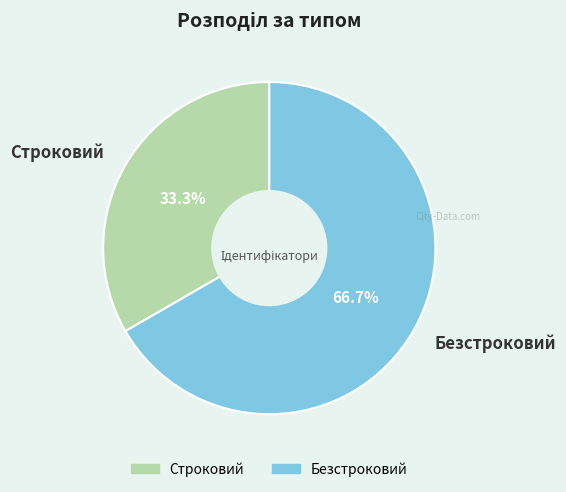

True or false: Строковий accounts for 33% of the total.

True